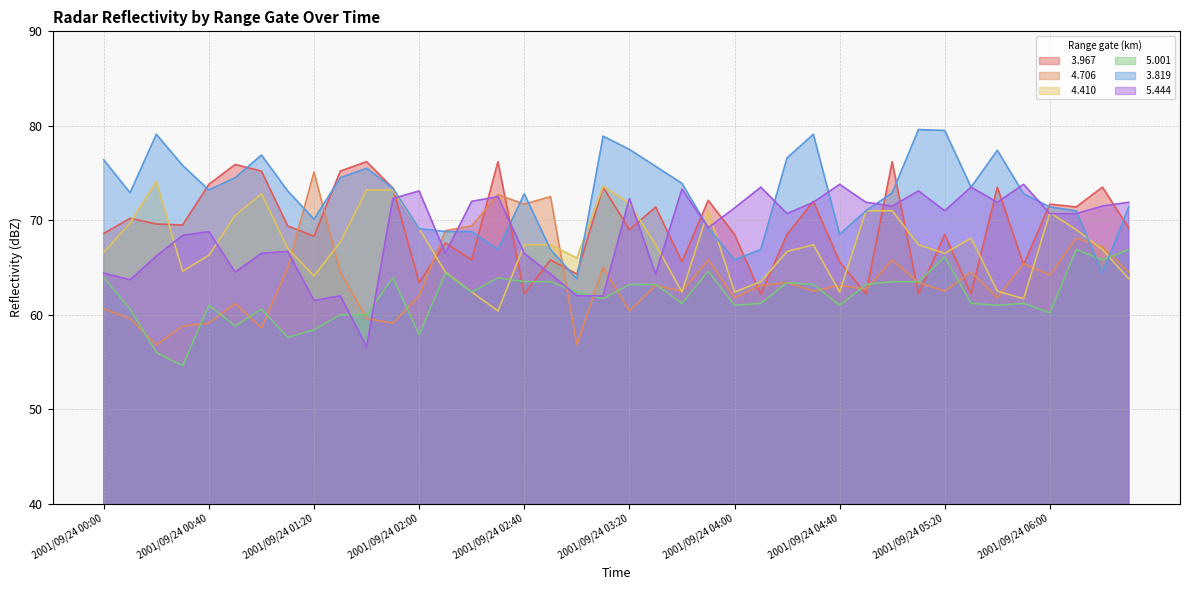

How many distinct data groups are displayed?

6